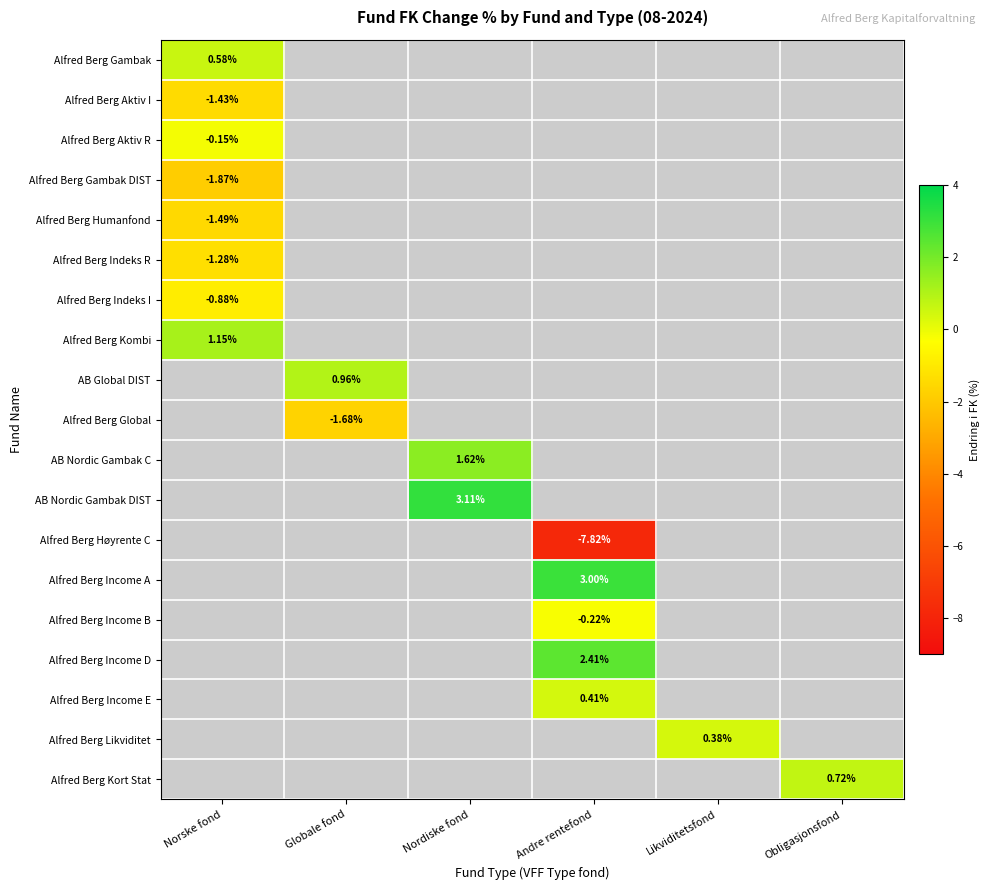

Is it true that Alfred Berg Global equals -2.7 at Globale fond?

False